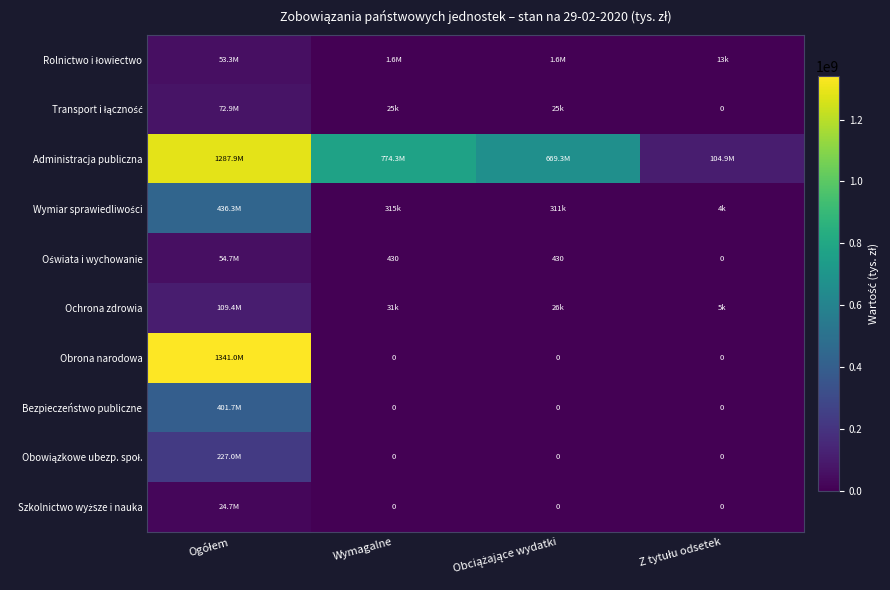

What is the sum of the Oświata i wychowanie values at Z tytułu odsetek and Wymagalne?

430.5